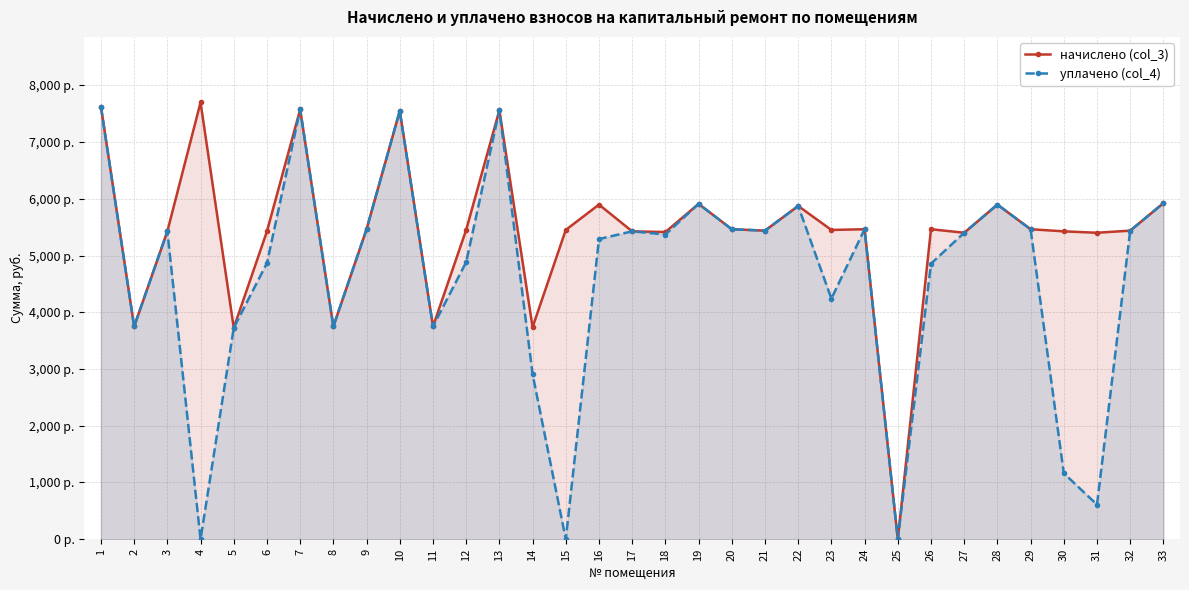

At which label does уплачено (col_4) first exceed 5402?

1